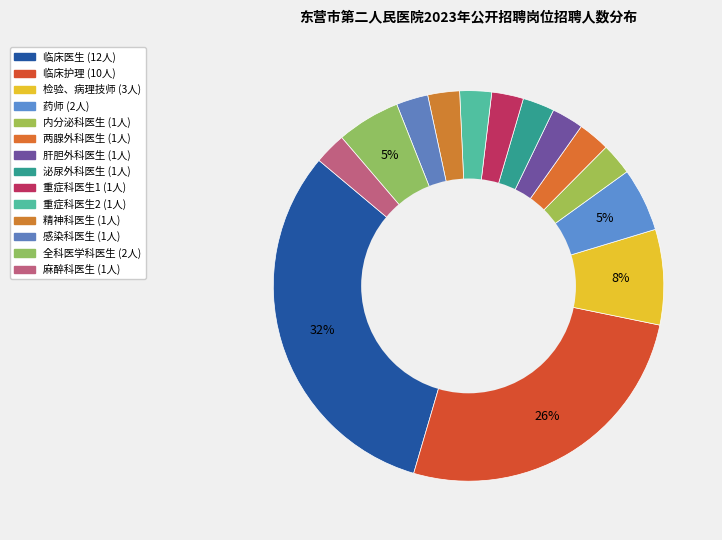

To the nearest percent, what is the difference between the largest and smallest slice percentages?

29%